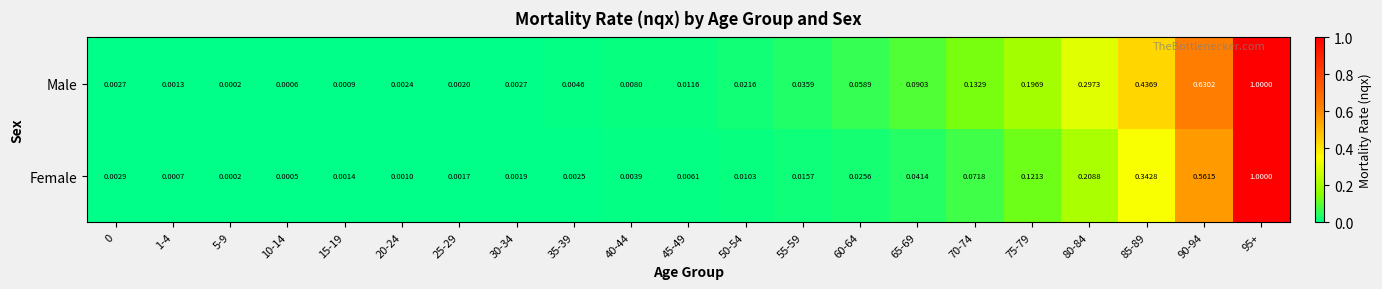

Which series has the largest total across all categories?

Male